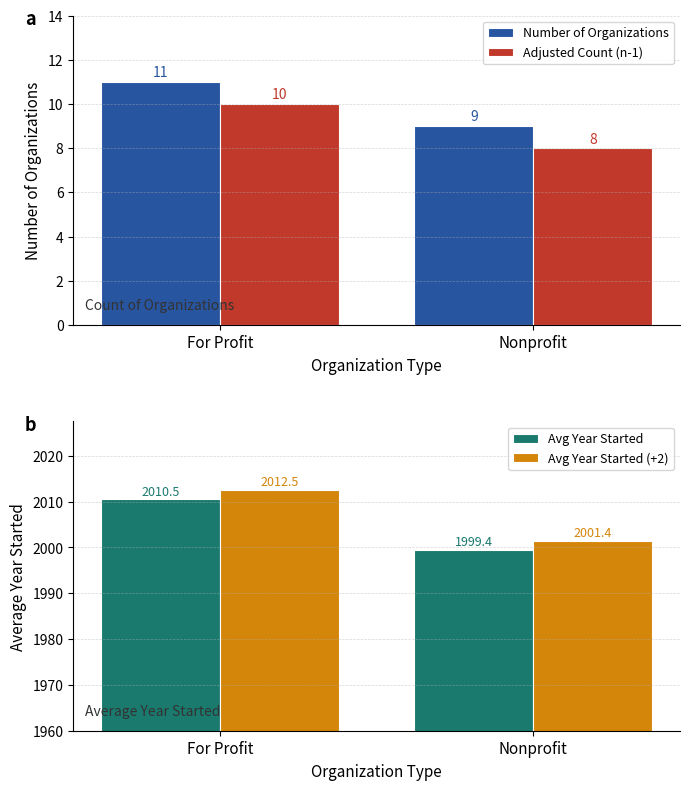

What is the difference between the maximum and minimum values in the Number of Organizations series?

2